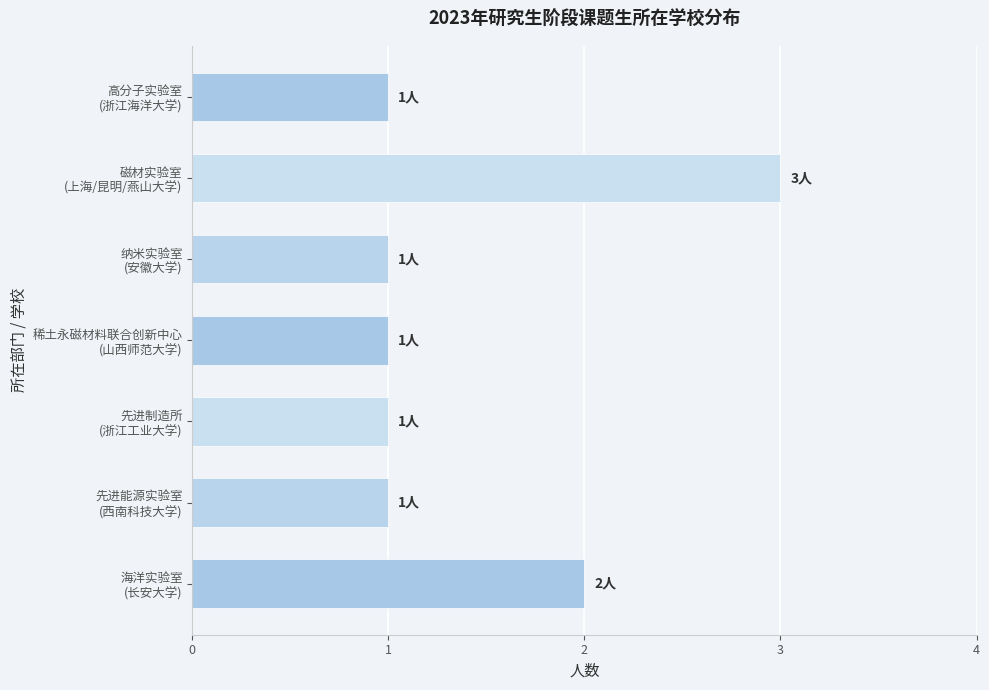

What is the sum of all values?

10